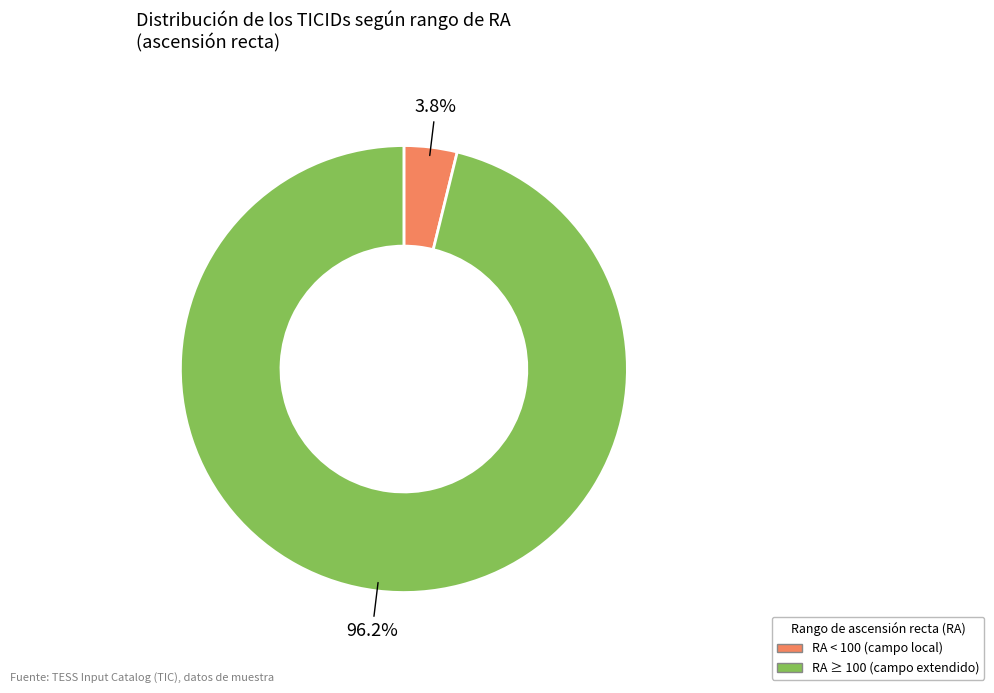

Does any single category account for the majority?

Yes